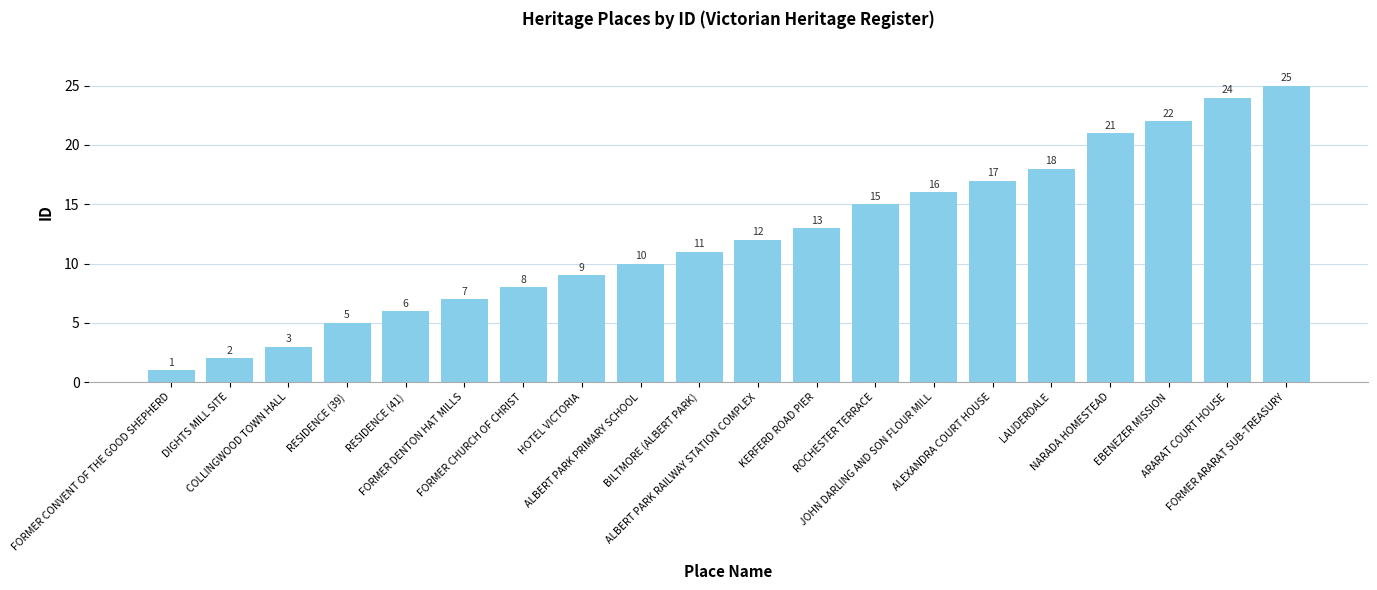

Which label corresponds to the largest value in the chart?

FORMER ARARAT SUB-TREASURY